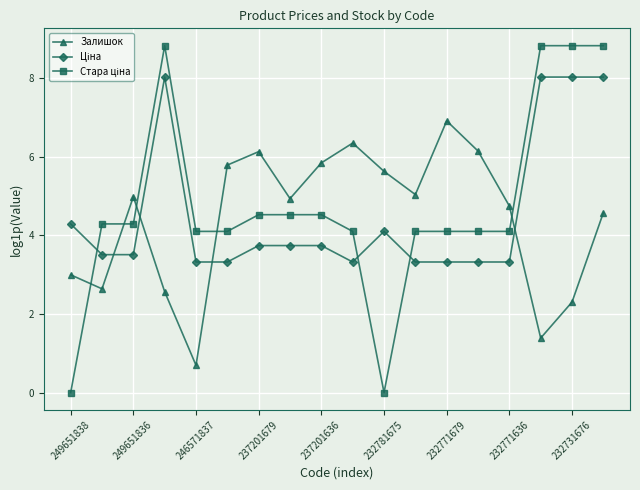

In Залишок, how many points are higher than both neighbors (excluding endpoints)?

4